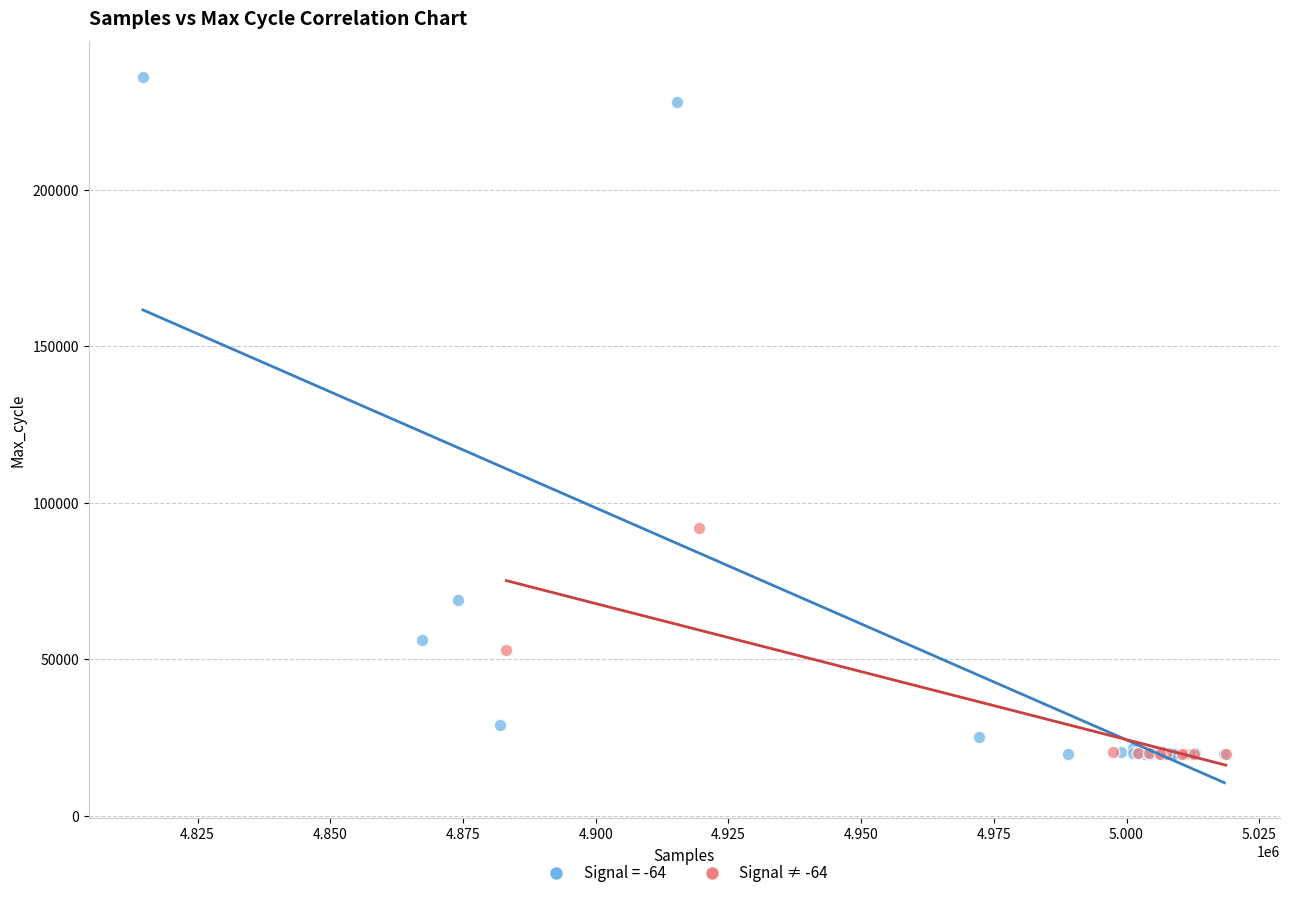

Which series reaches the maximum Y coordinate?

Signal = -64